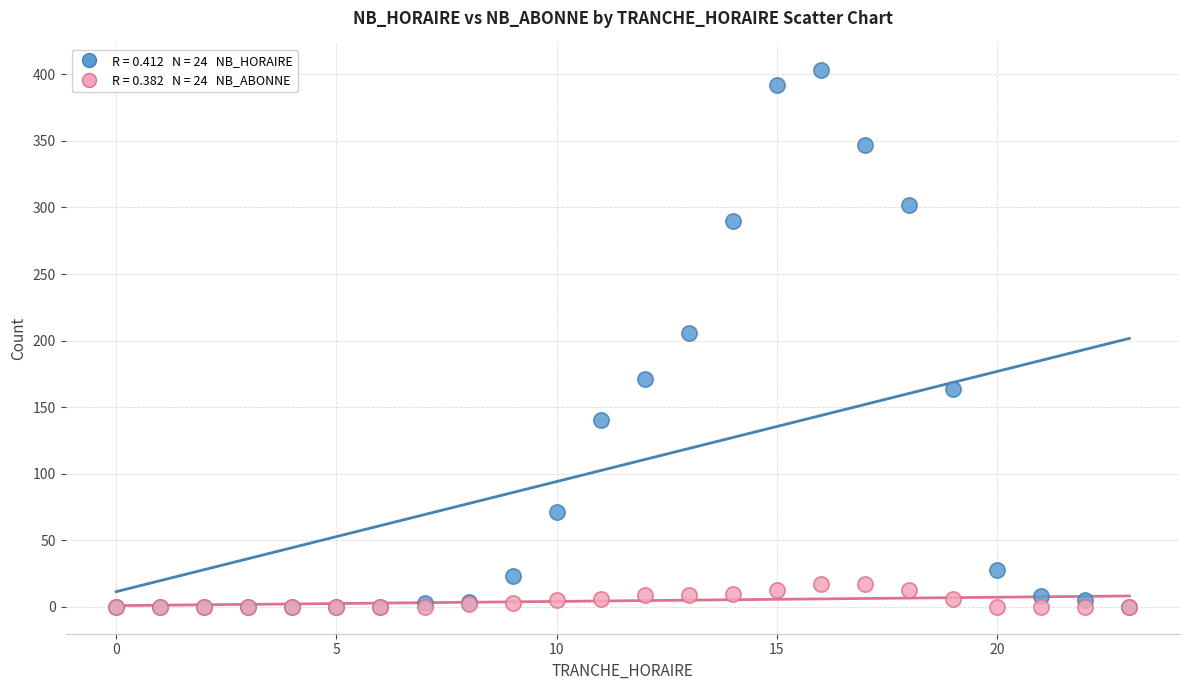

Across all series, what Y value is closest to 201?

206